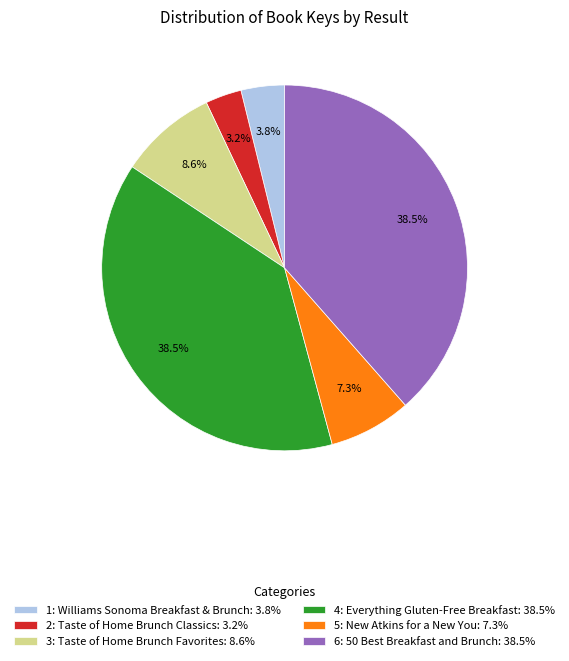

To the nearest percent, what is the difference between the largest and smallest slice percentages?

35%